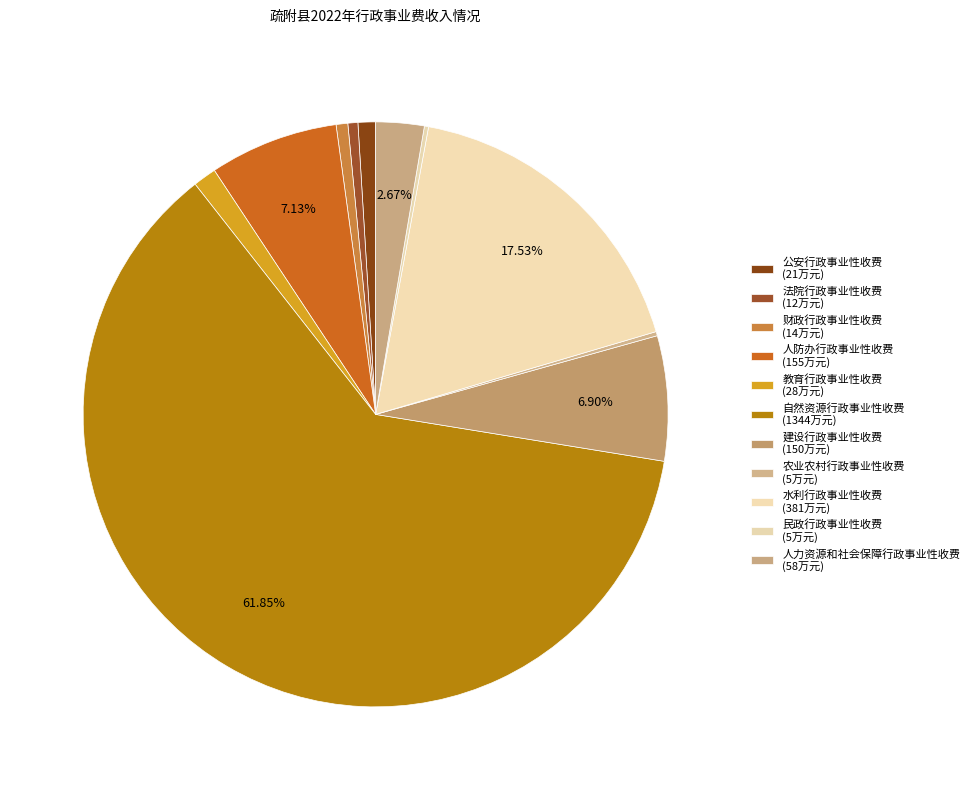

How many segments does this pie chart have?

11